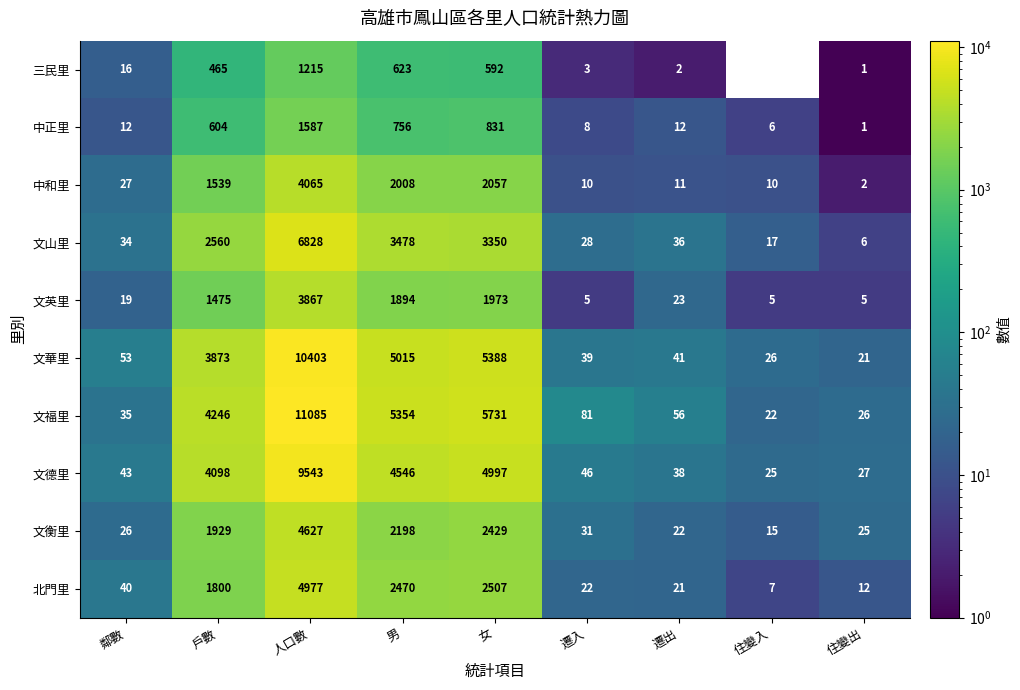

True or false: 文英里 has a value of 8 at 遷出.

False